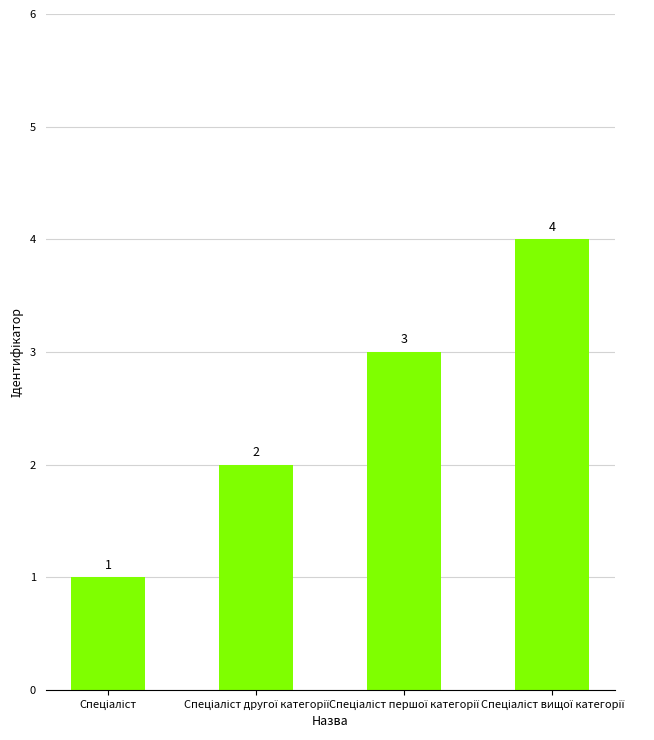

Count the values in the range 2 to 4.

3